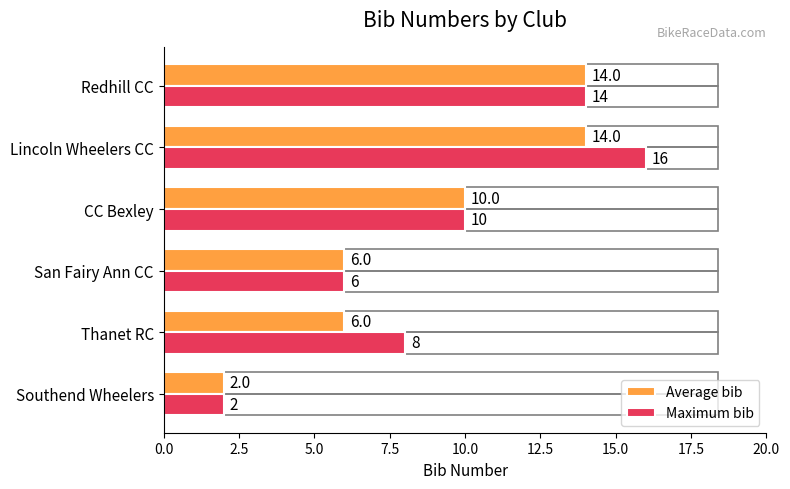

Is it true that Average bib equals 6 at Thanet RC?

True